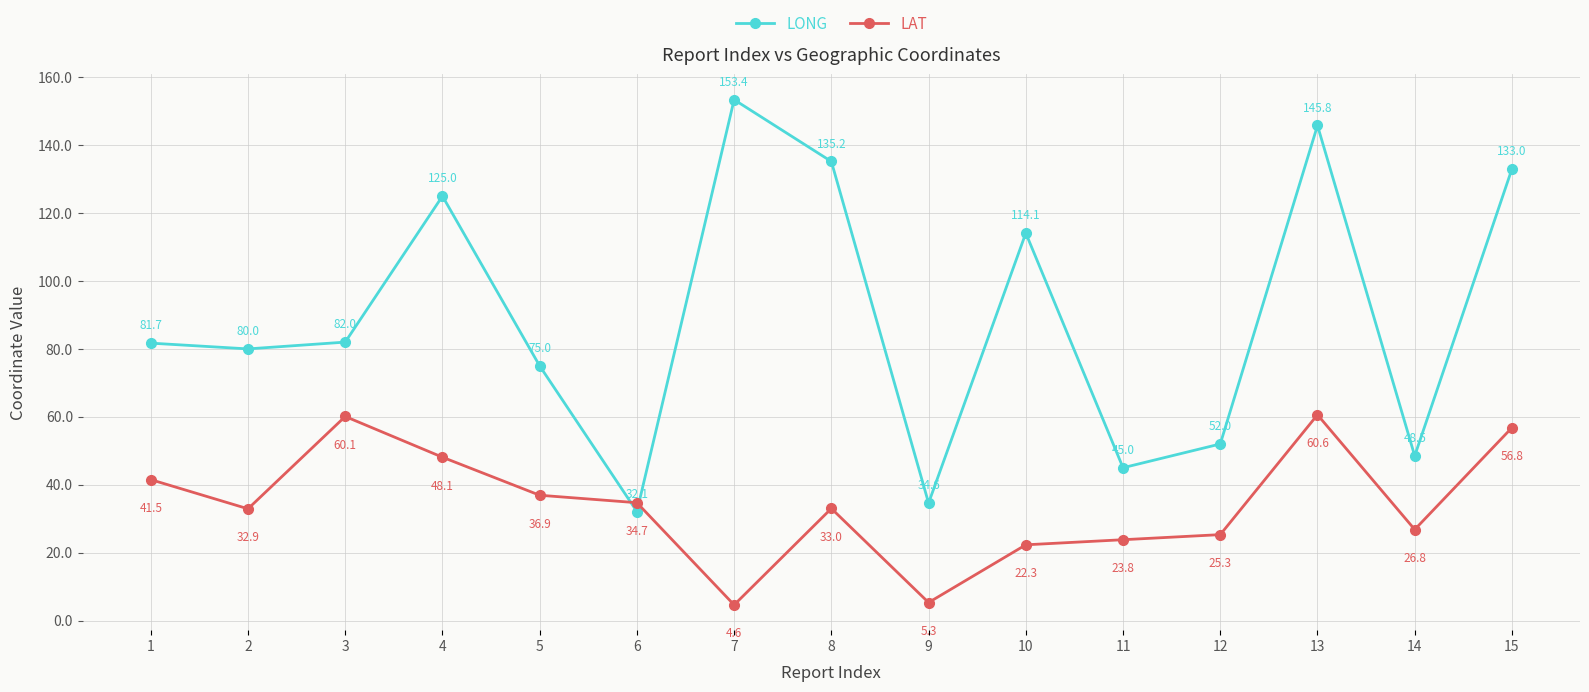

What is the maximum value shown in the chart?

153.4